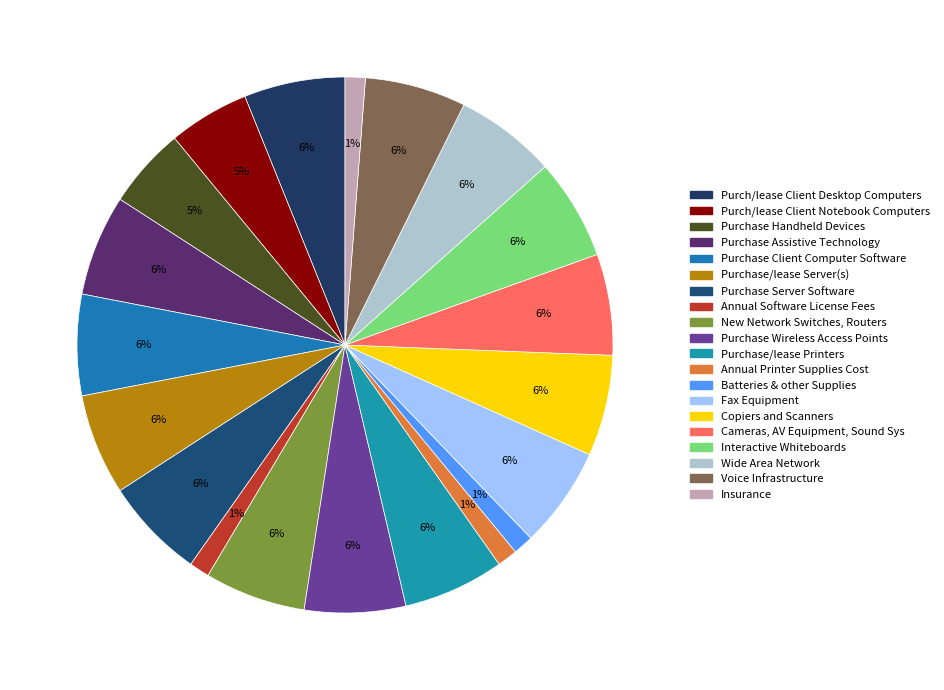

The Insurance slice represents 11% of the pie. True or false?

False